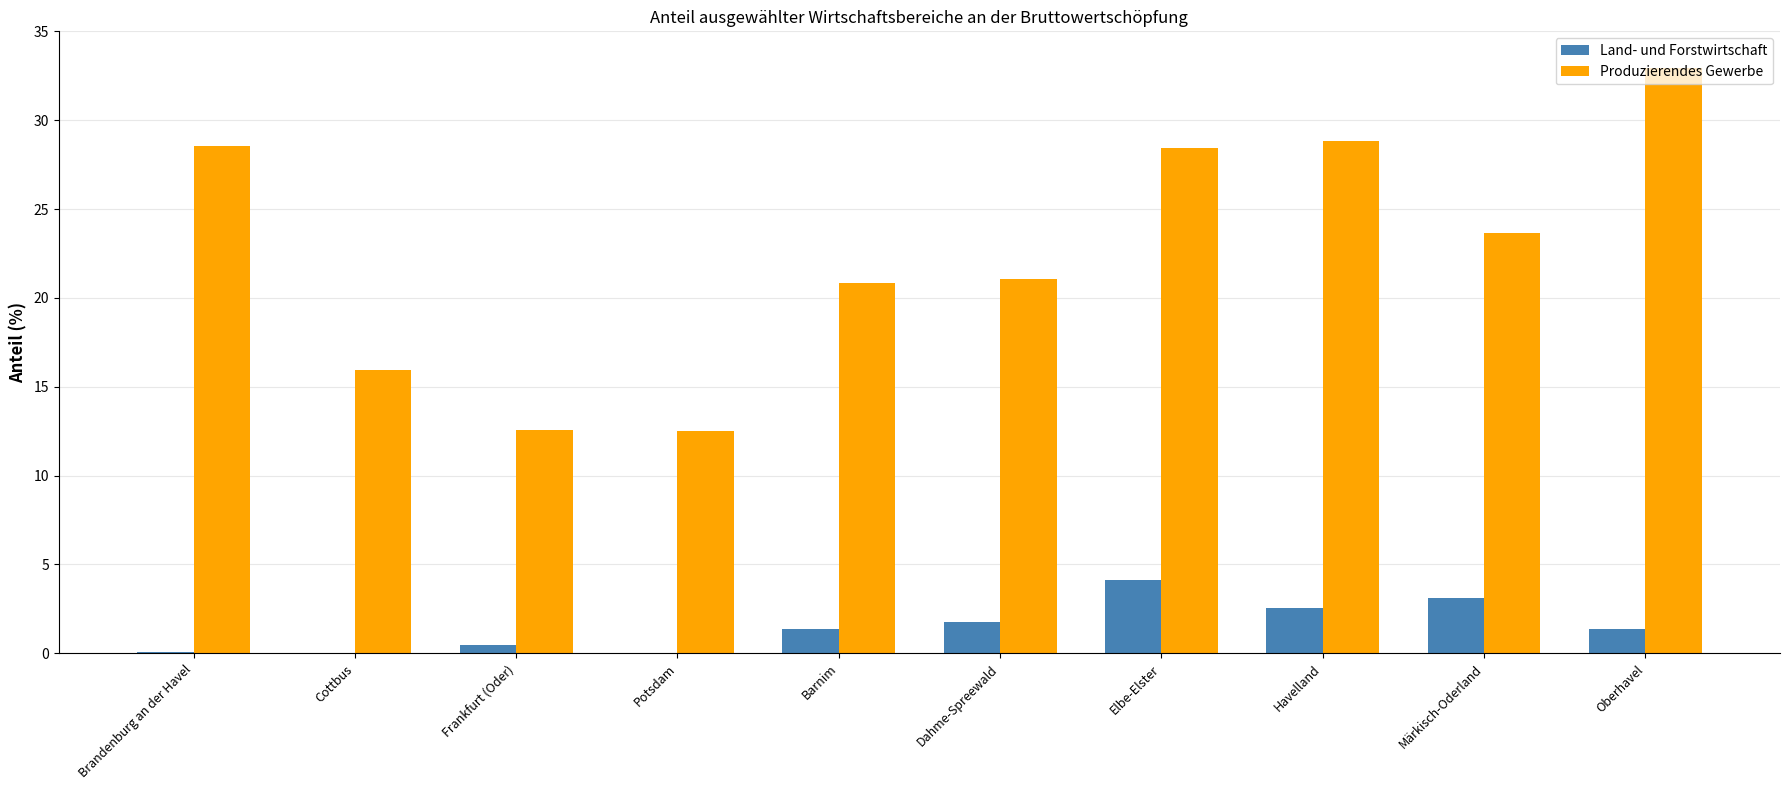

Does the chart contain stacked bars?

No